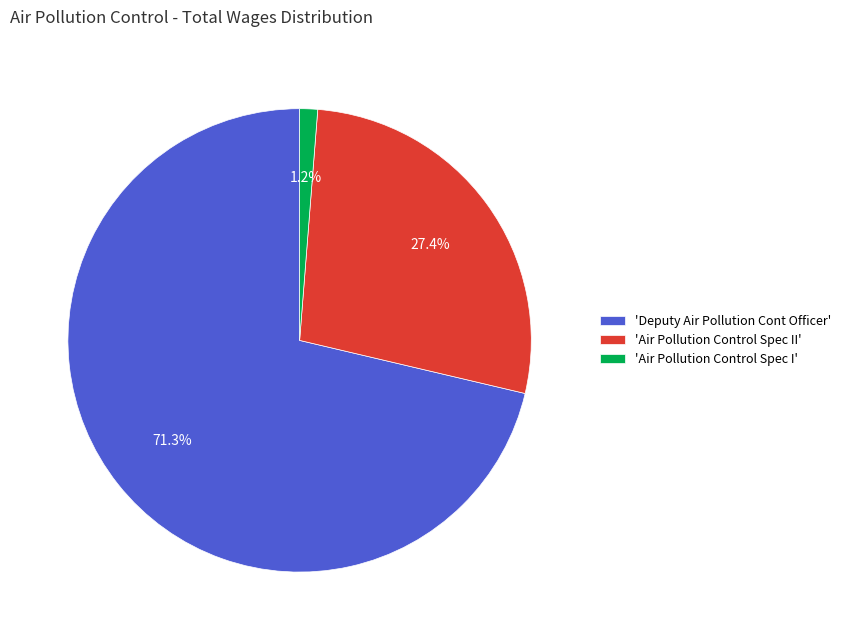

Is the sum of 'Deputy Air Pollution Cont Officer' and 'Air Pollution Control Spec II' greater than half?

Yes